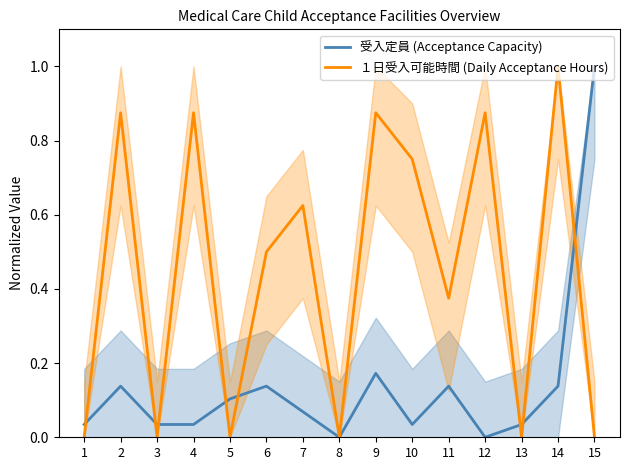

Count the number of data series in this chart.

2